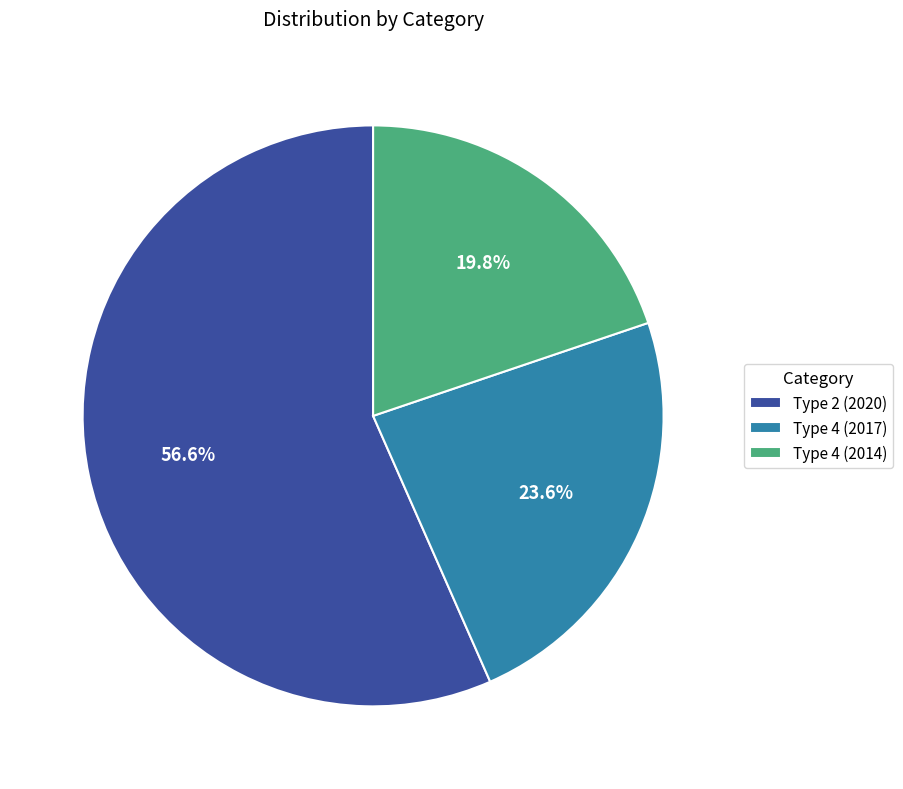

Rank the categories by value from highest to lowest.

Type 2 (2020), Type 4 (2017), Type 4 (2014)